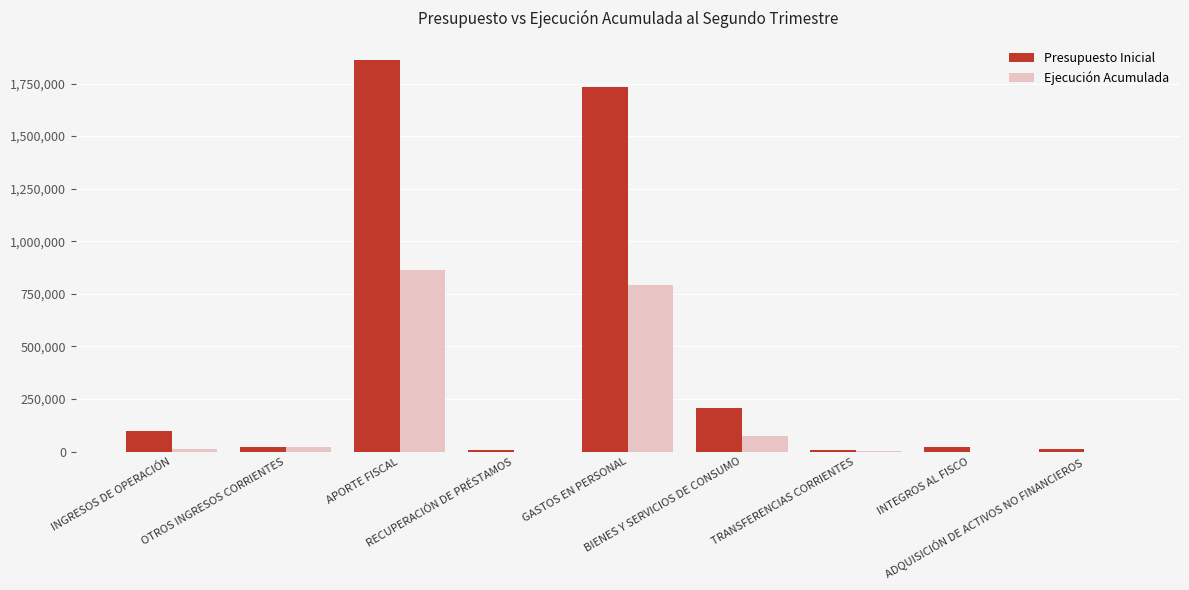

Which label corresponds to the largest value in the chart?

APORTE FISCAL